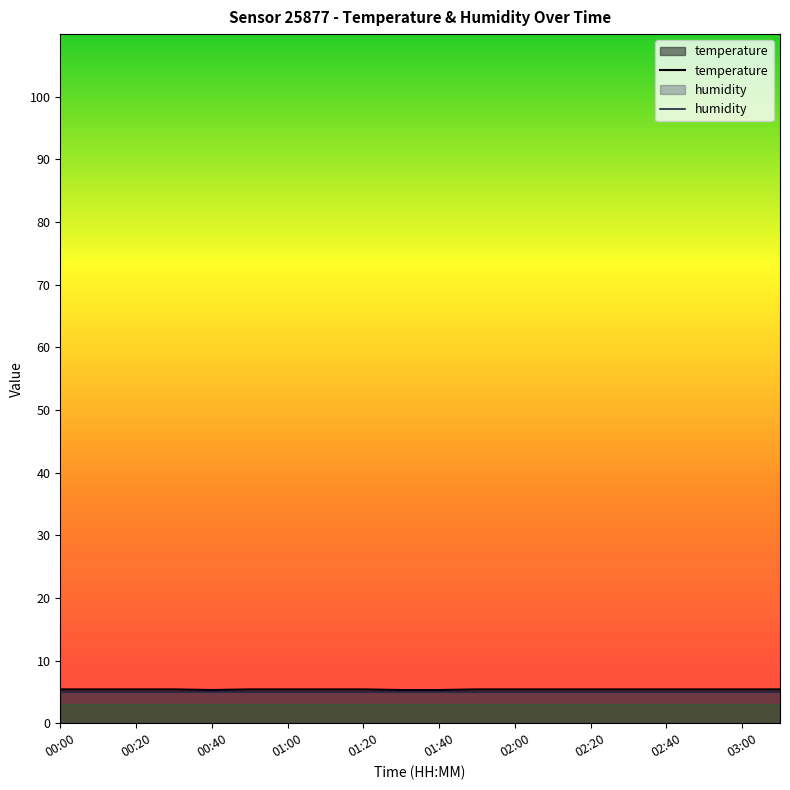

What is the label of the 7th point from the right?

02:10